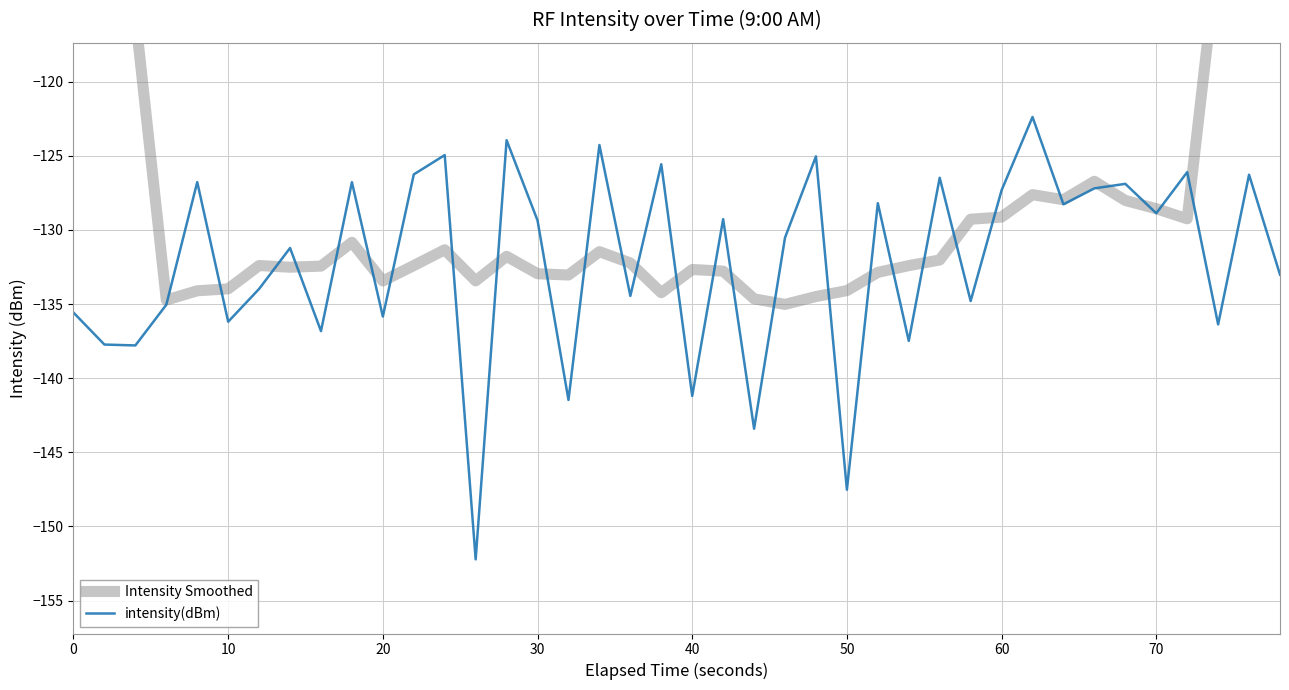

What are all the series names shown in the legend?

Intensity Smoothed, intensity(dBm)